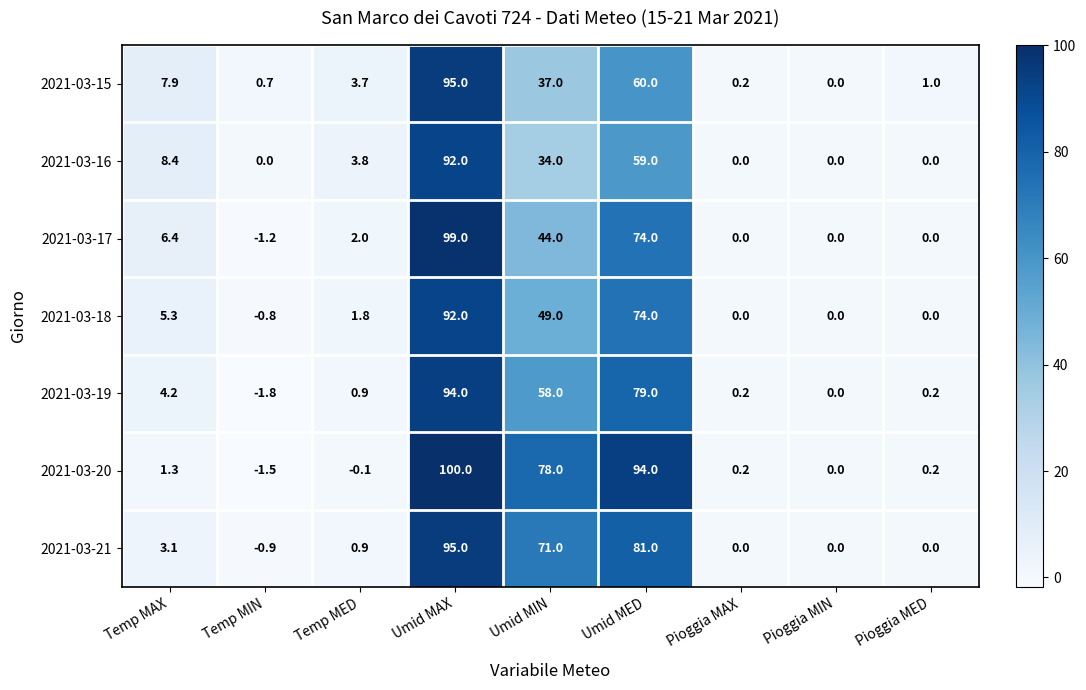

What is the smallest value displayed?

-1.8